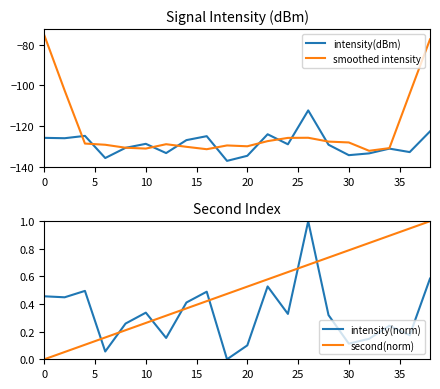

In intensity(dBm), how many points are higher than both neighbors (excluding endpoints)?

6